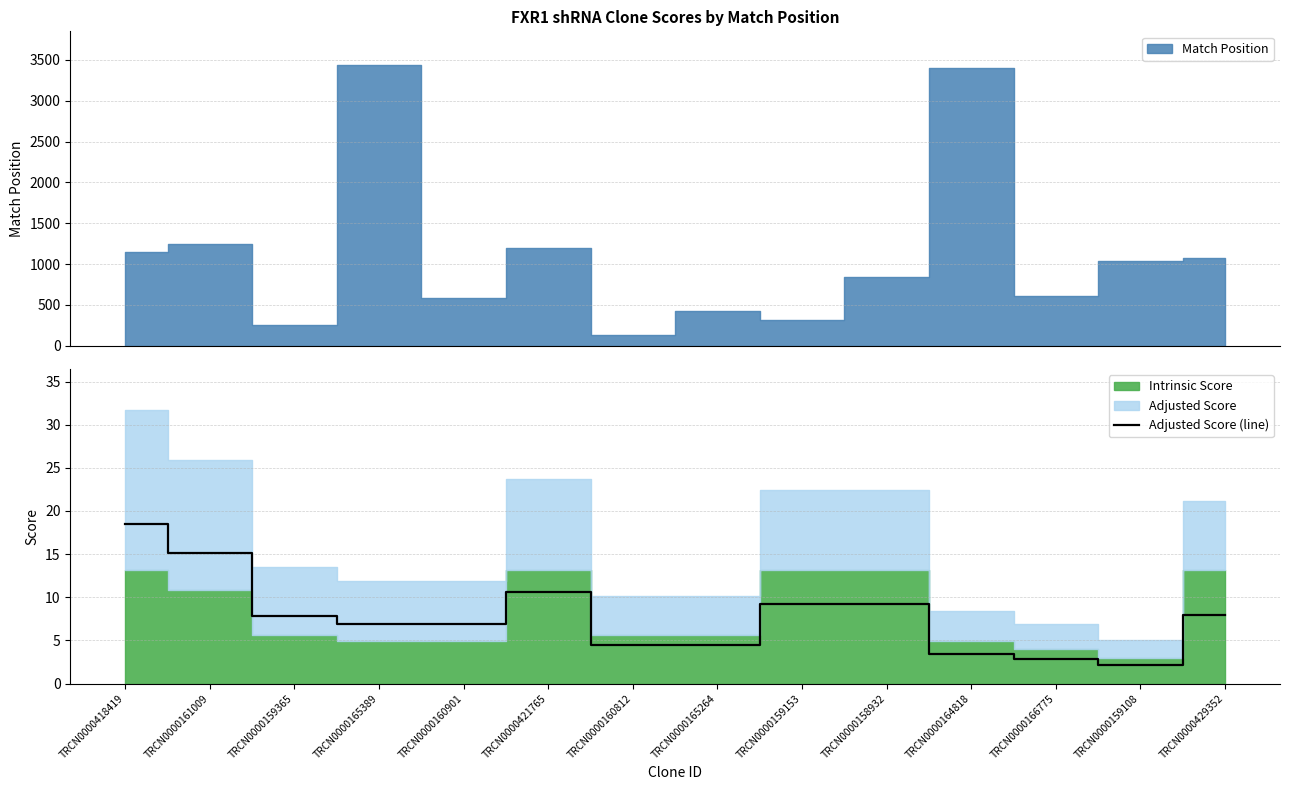

True or false: the data shows 4.5 at TRCN0000160812.

True